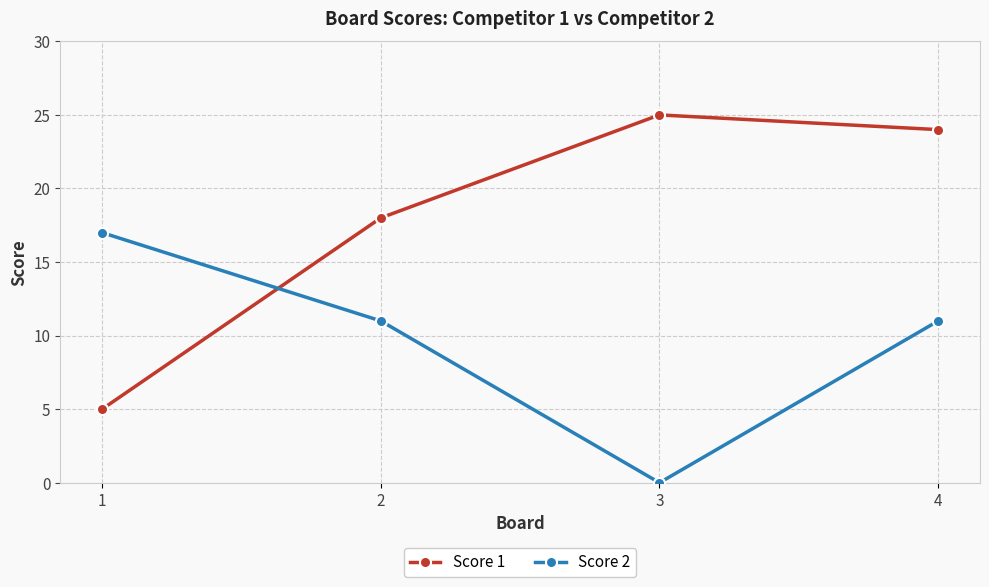

Rank the series by their maximum value, from highest to lowest.

Score 1, Score 2